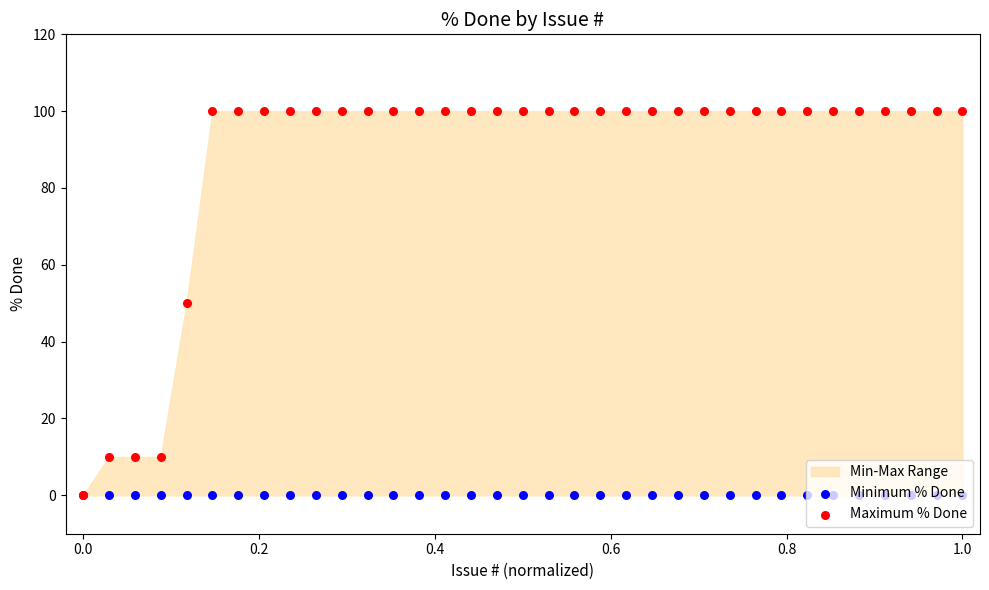

Which series has the largest total across all categories?

Maximum % Done